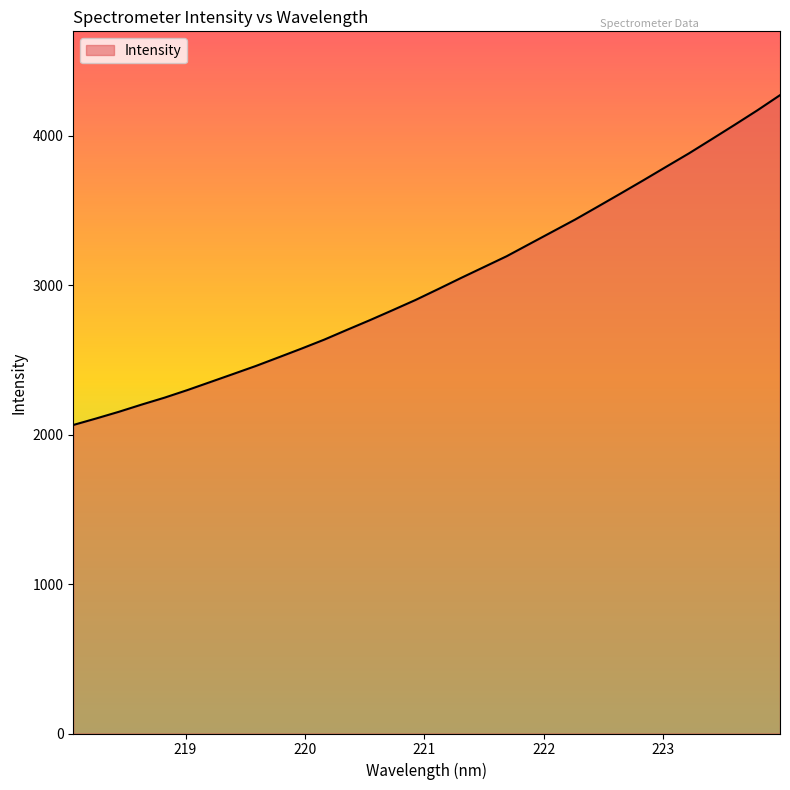

What is the greatest value displayed?

4271.5